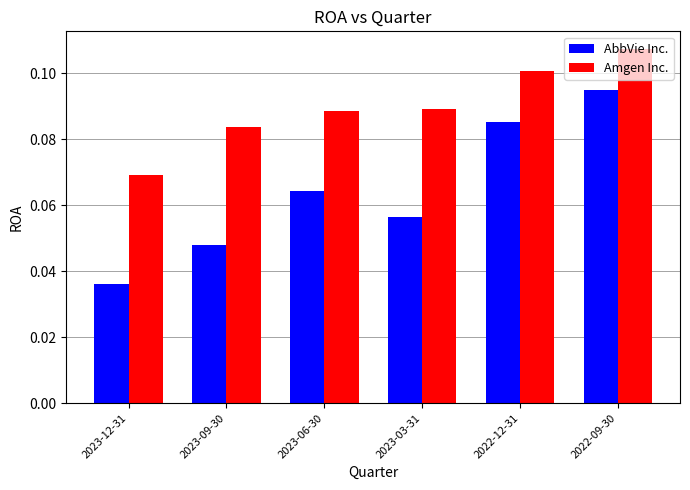

Between 2022-12-31 and 2022-09-30, which series saw the biggest shift?

AbbVie Inc.